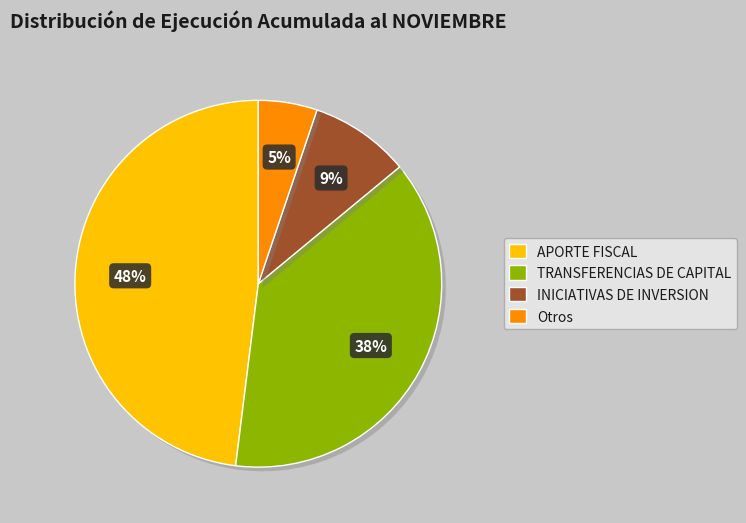

Count the number of slices in the pie.

4